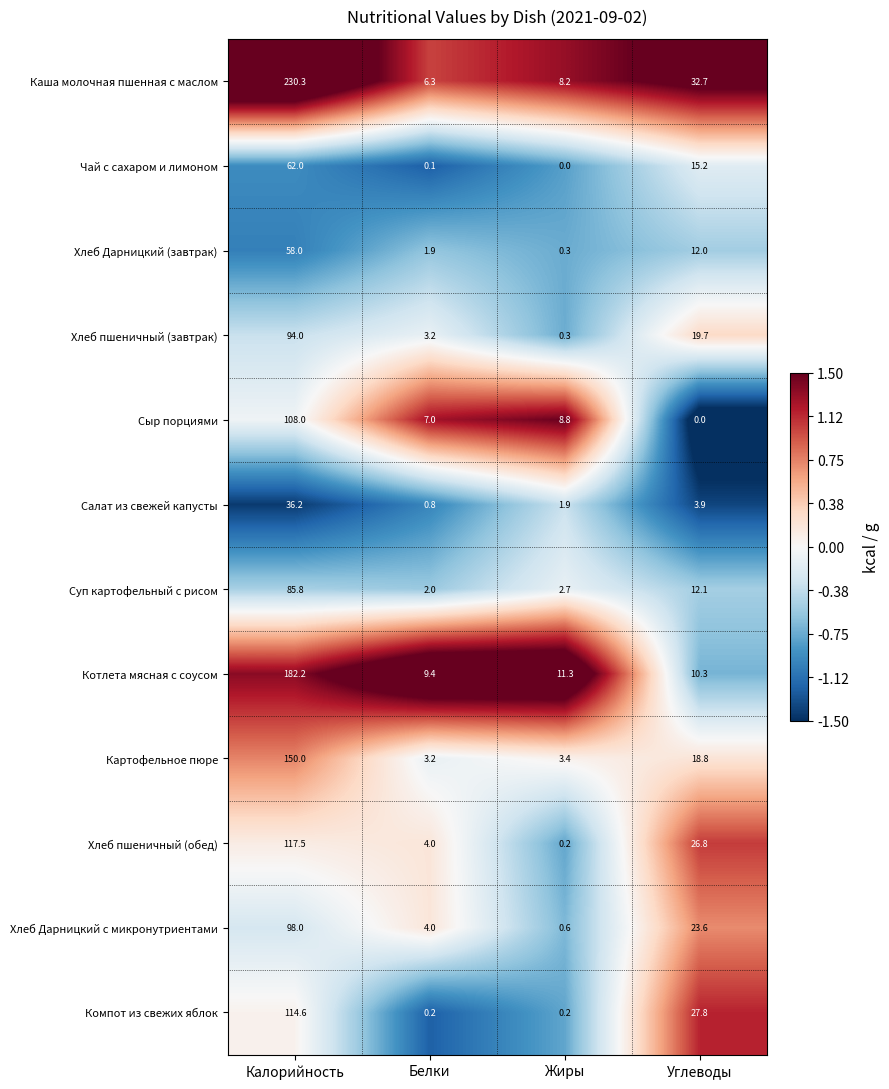

The Салат из свежей капусты series shows 1.4 at Белки. True or false?

False